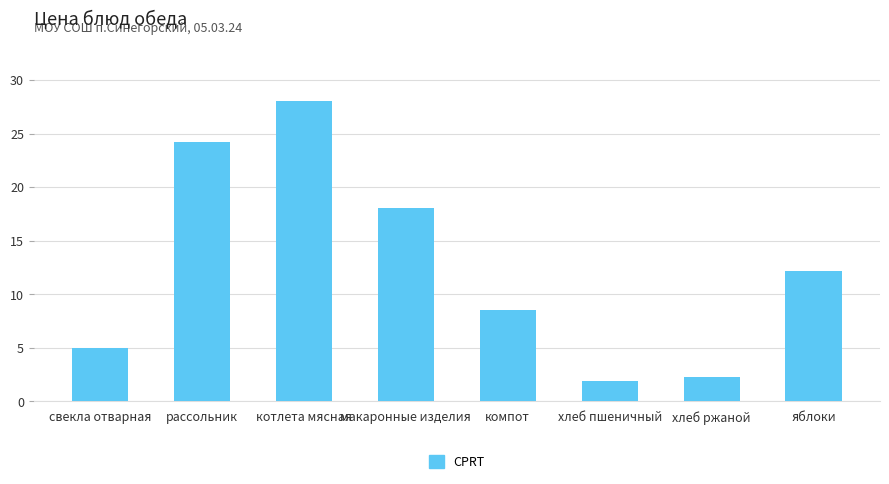

What is the value of the 1st bar from the left?

5.0